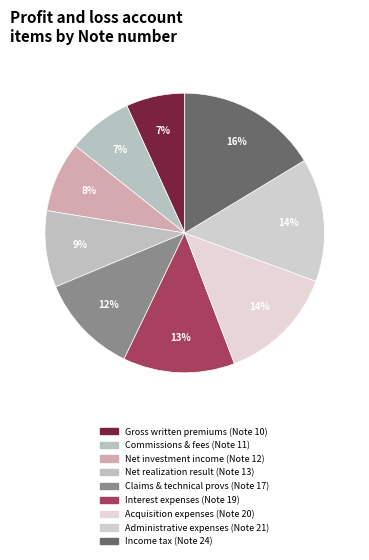

Is there a majority slice in this chart?

No